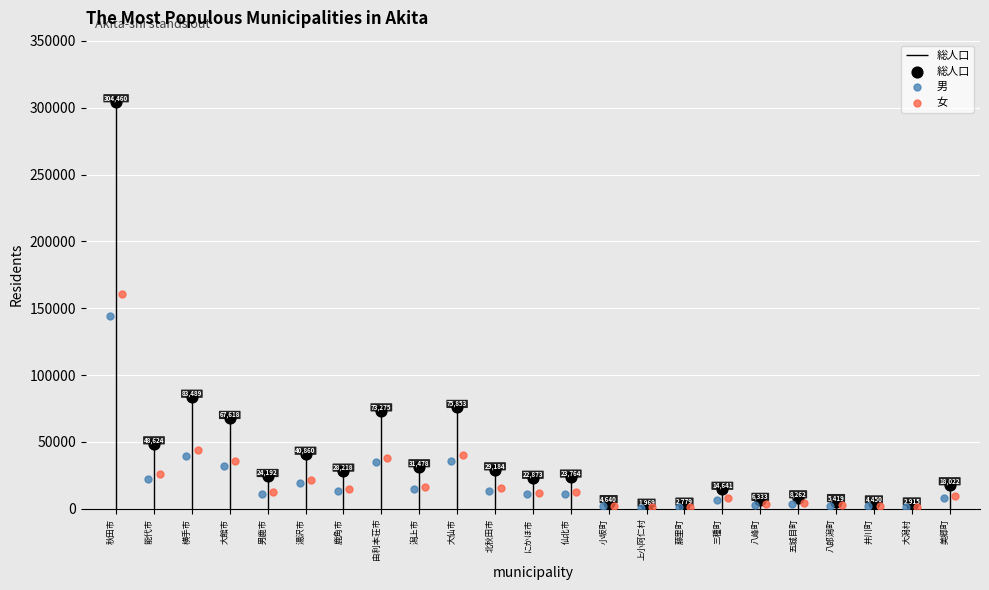

Is the value of 女 at 潟上市 greater than the value of 総人口 at 北秋田市?

No